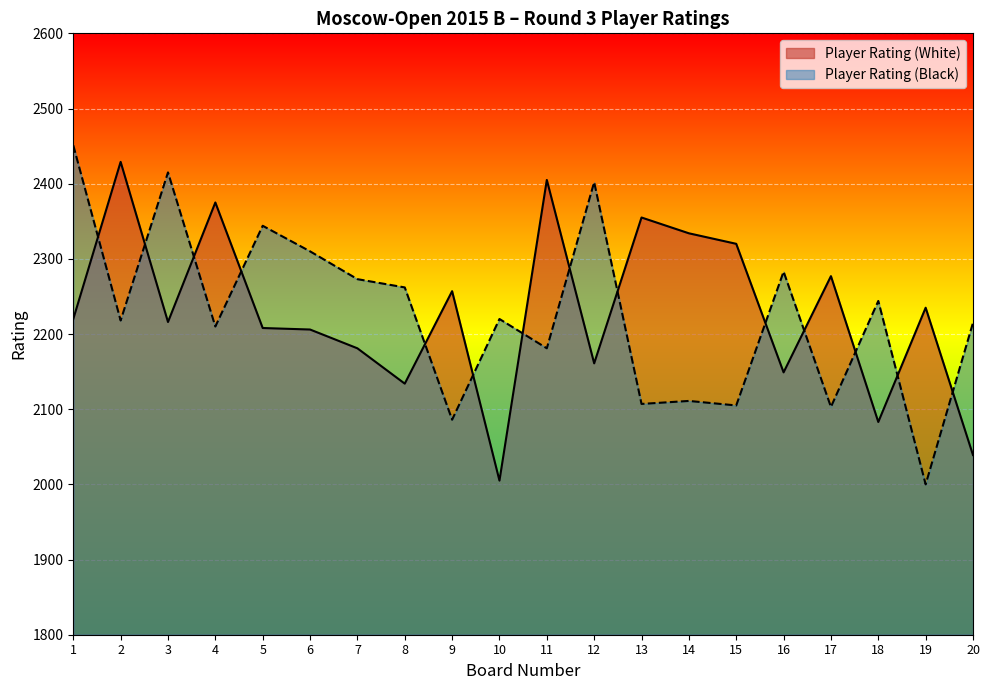

What is the sum of all Player Rating (Black) values?

44540